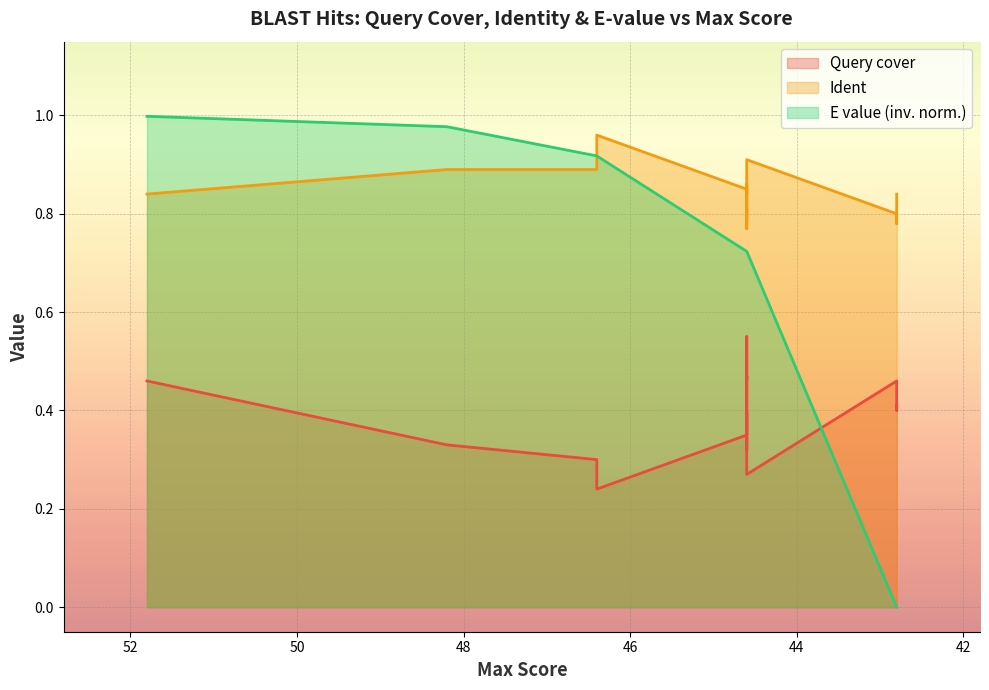

At which category does Ident reach its first local valley?

44.6